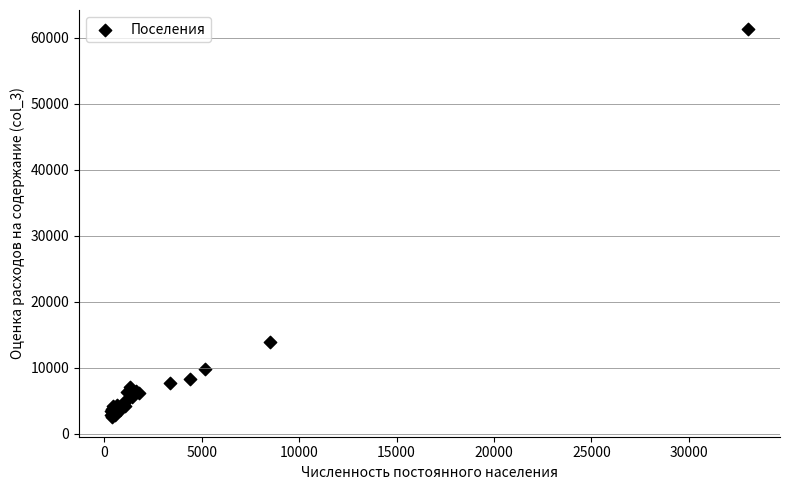

What Y value in the scatter plot is closest to 31875?

13825